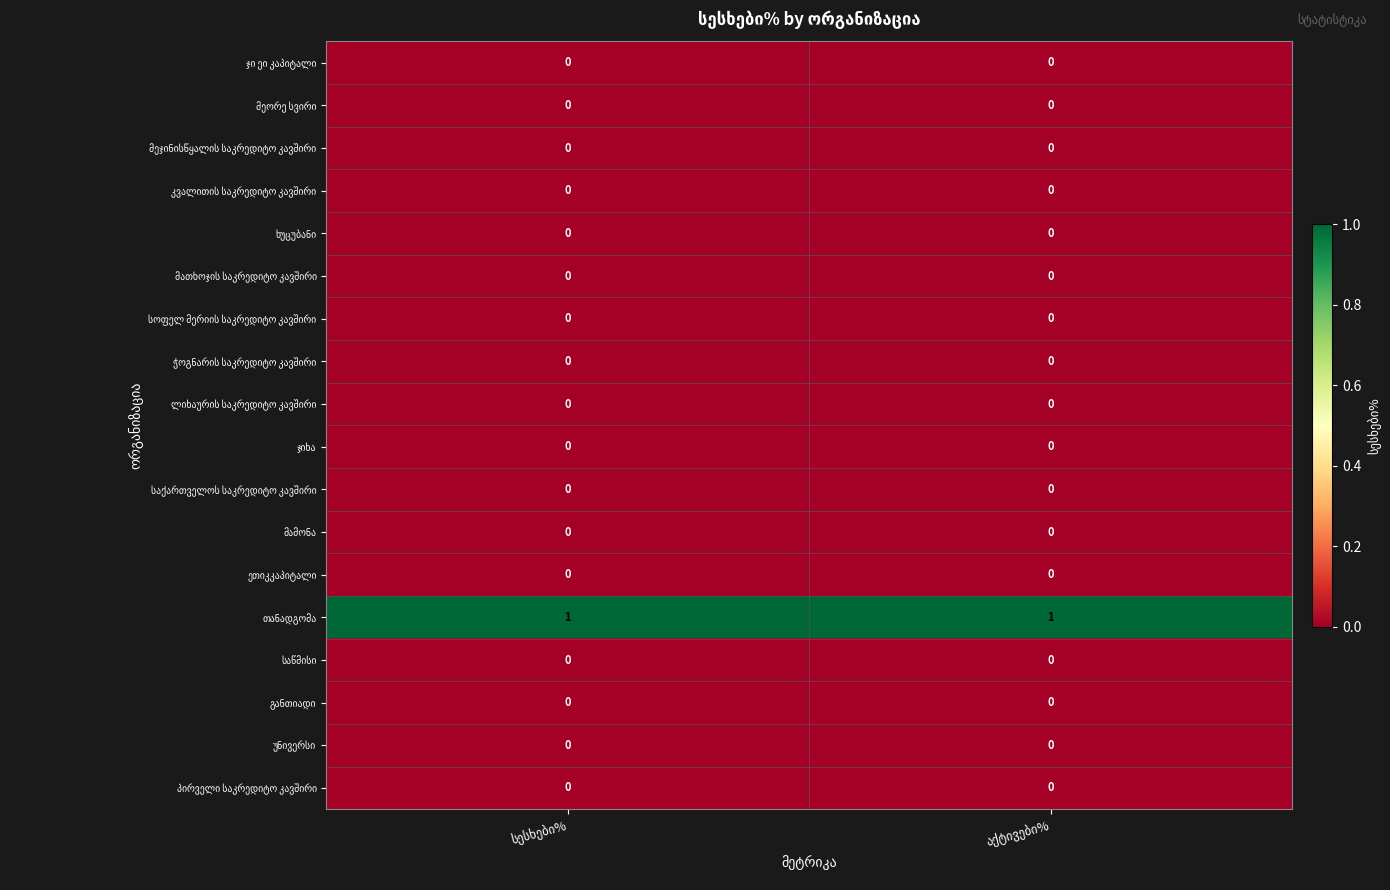

Count the number of categories in the chart.

2